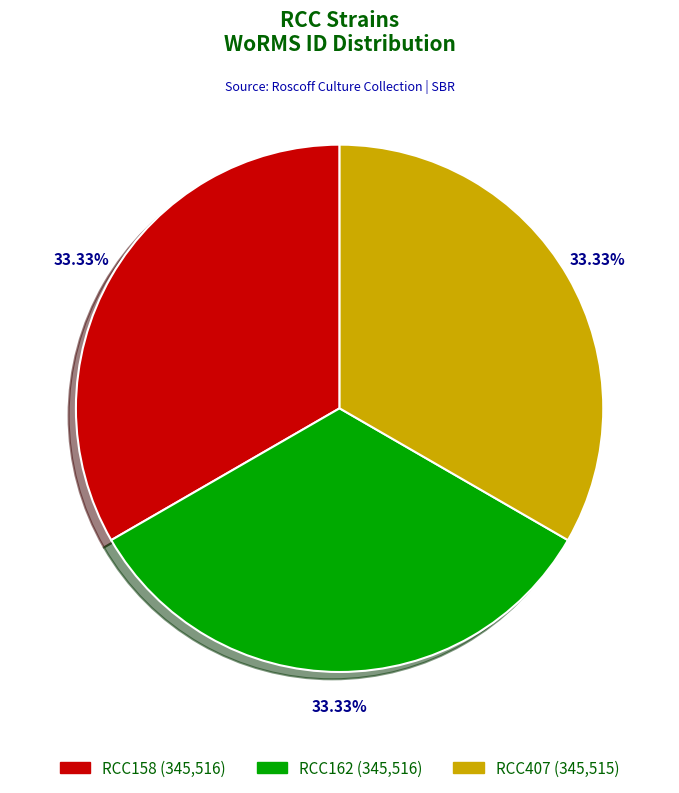

Is the sum of RCC158 and RCC407 greater than half?

Yes